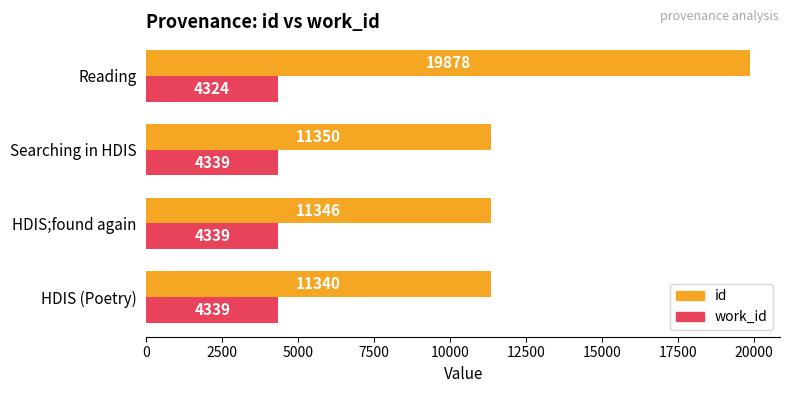

What is the lowest value of the id series?

11340